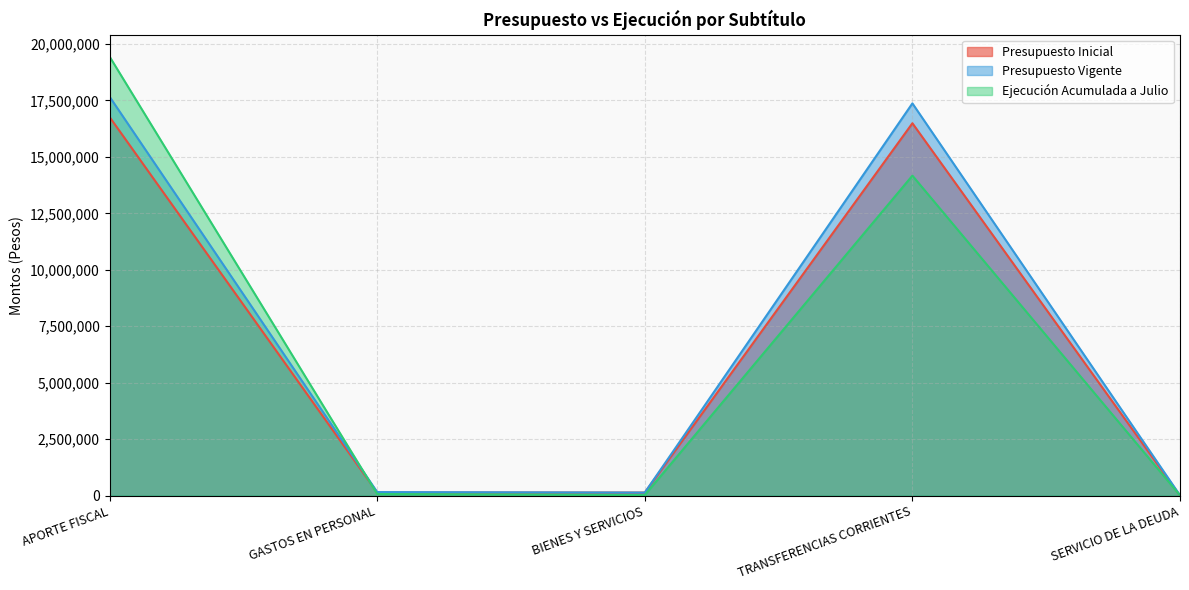

Where is the first local minimum for Presupuesto Vigente?

BIENES Y SERVICIOS